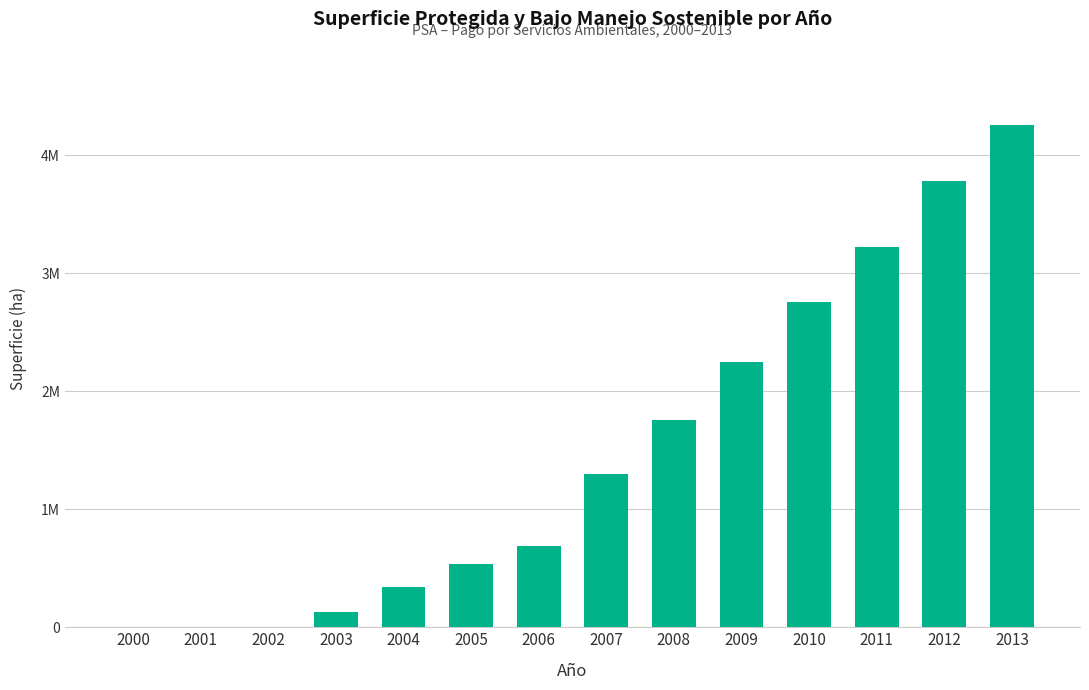

Does the chart contain stacked bars?

No